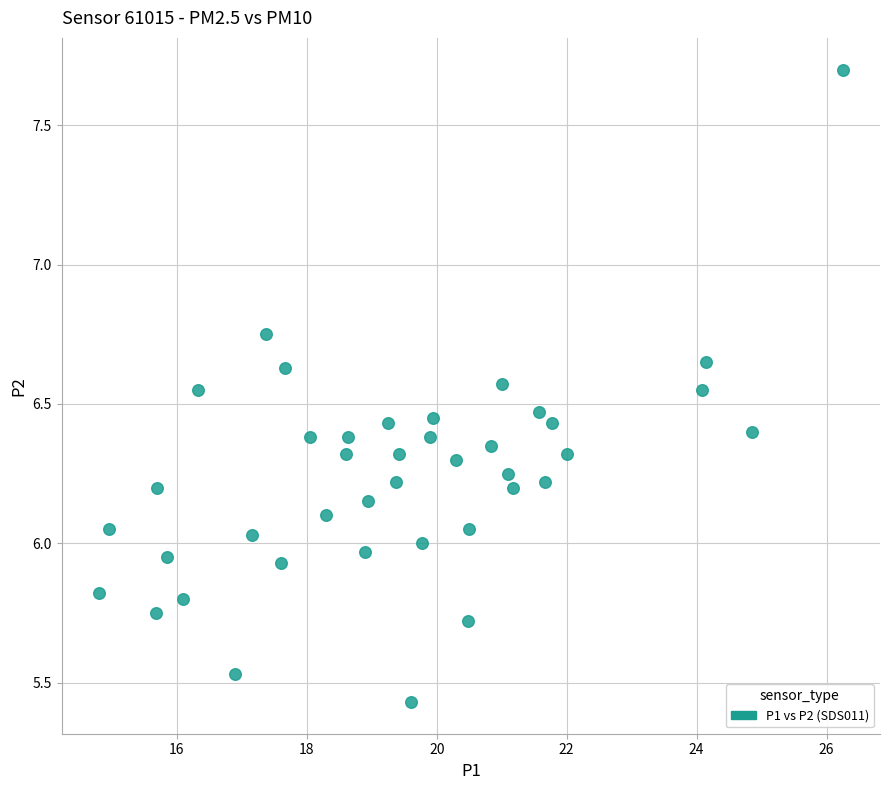

What is the range of Y values (max minus min)?

2.3